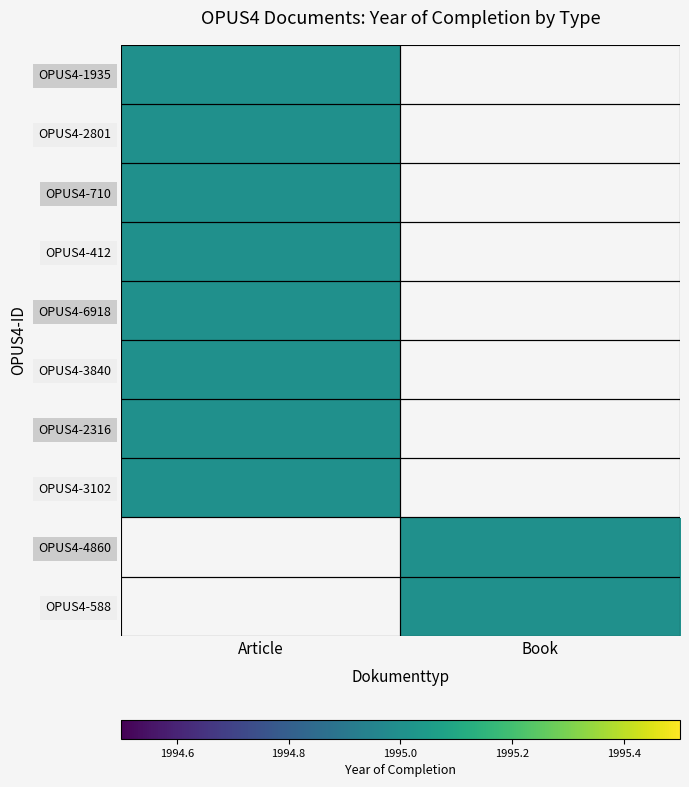

Is it true that OPUS4-710 equals 1995 at Article?

True